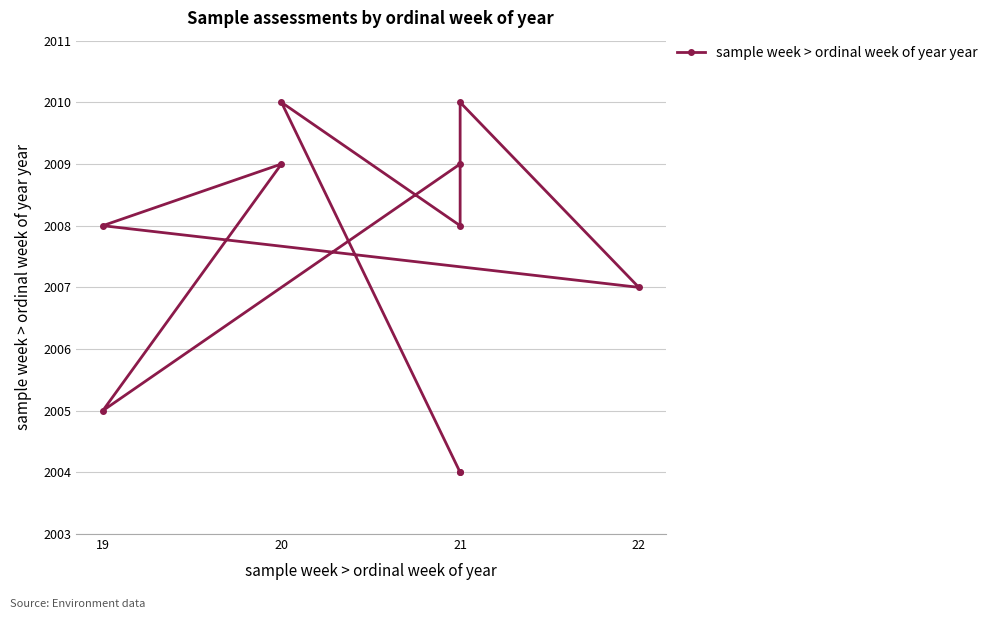

What position from the left is 19?

1